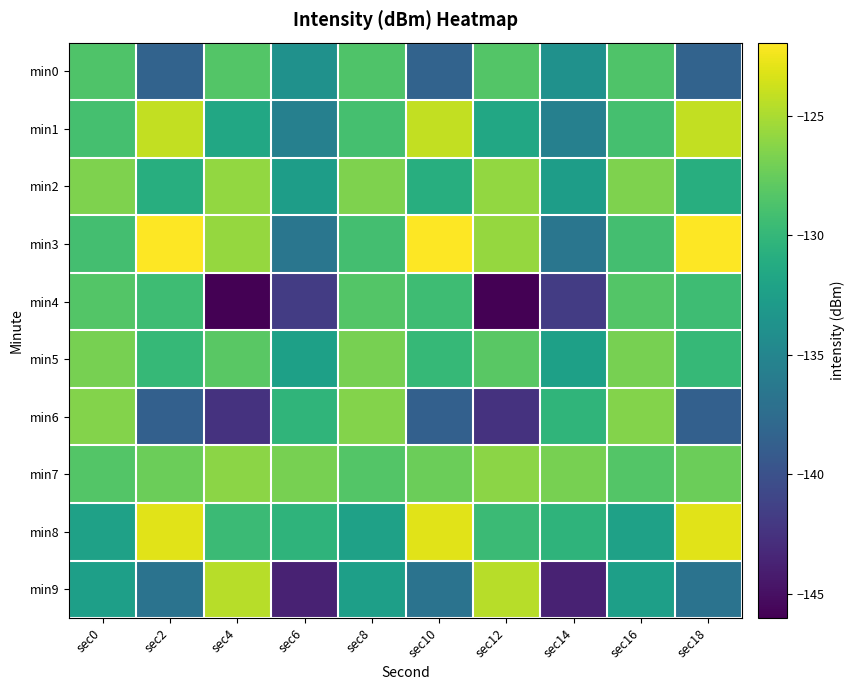

At how many categories does at least one series exceed -135?

10